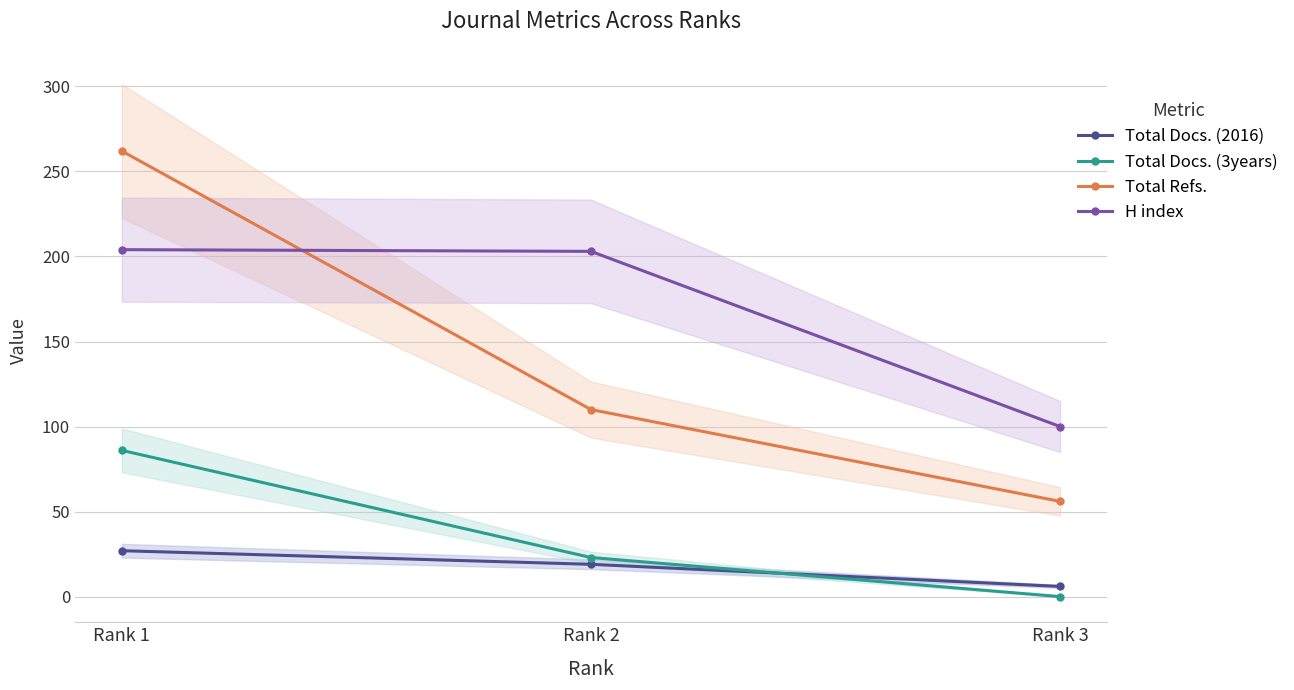

How many Total Refs. values are between 56 and 262?

3